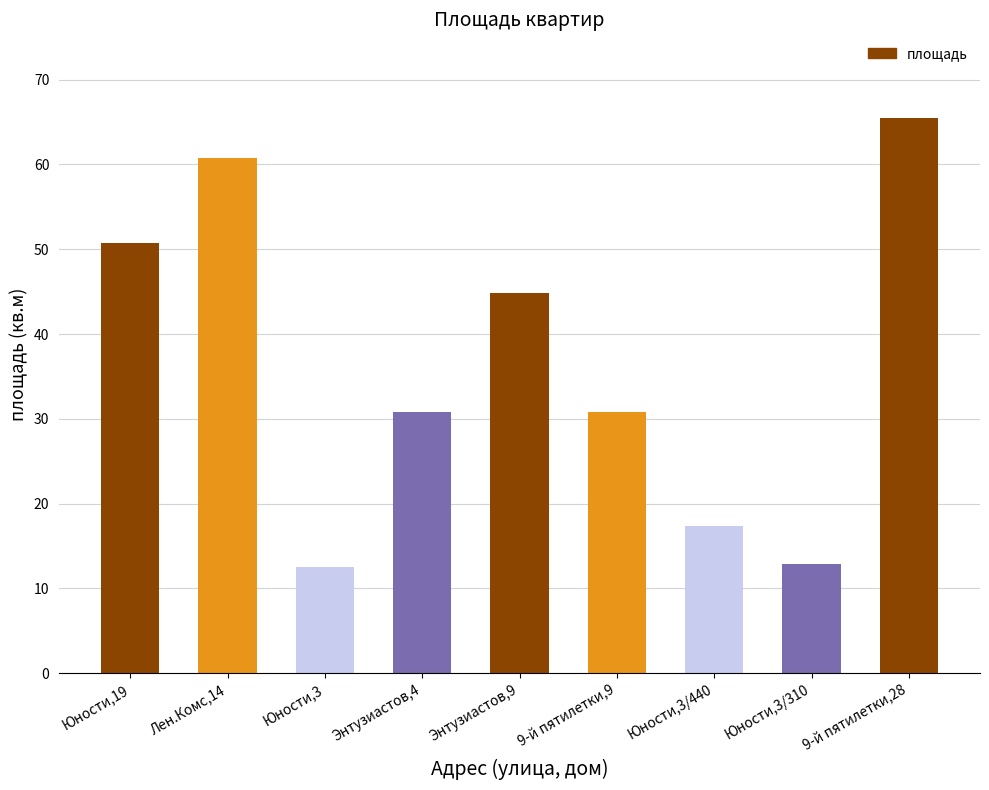

How many data points are above 30?

6